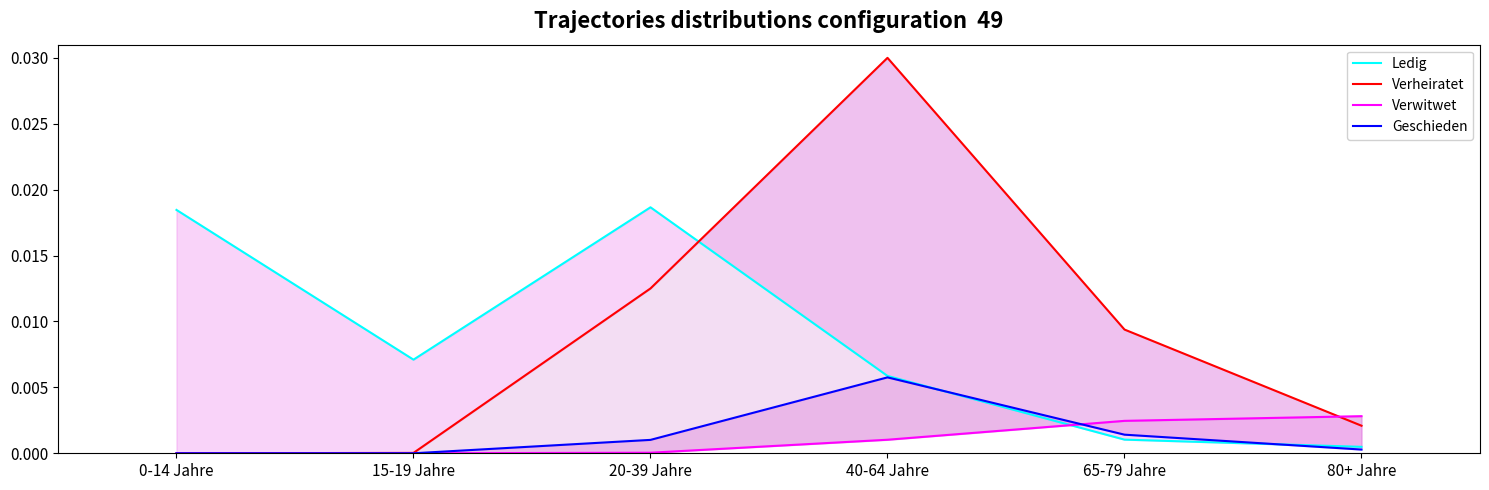

What position from the right is 0-14 Jahre?

6